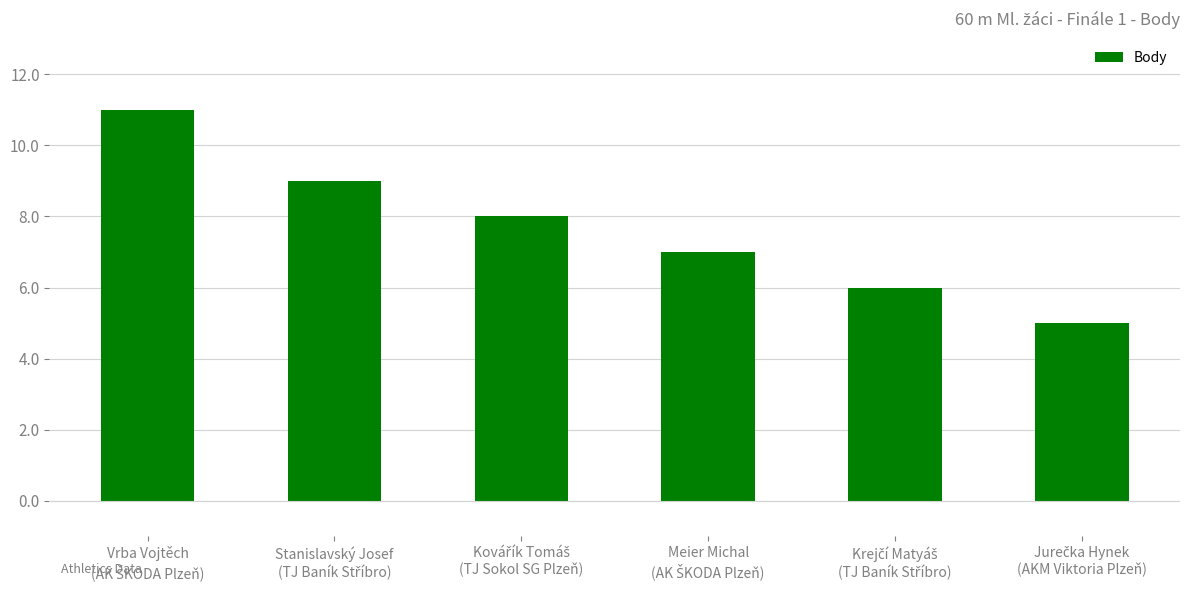

What is the minimum value shown in the chart?

5